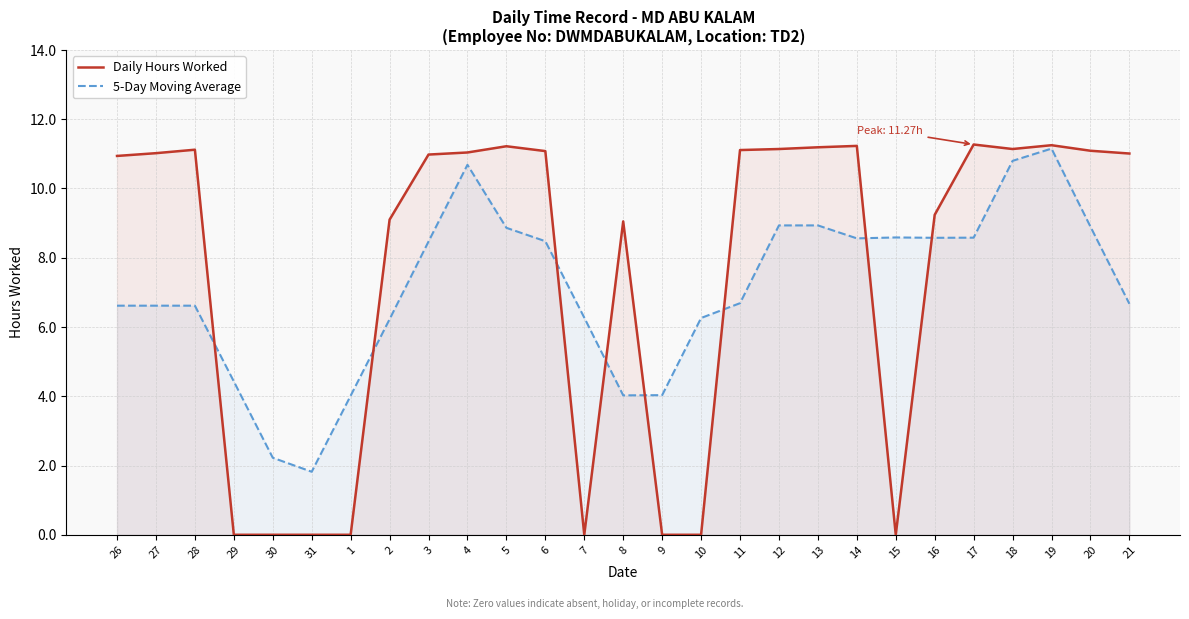

Does the chart have visible grid lines?

Yes